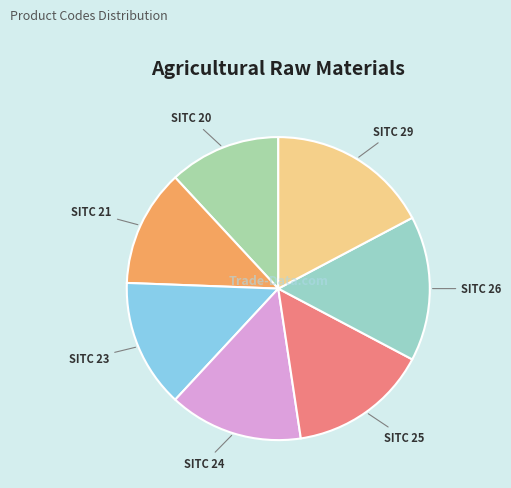

How many slices are in this pie chart?

7